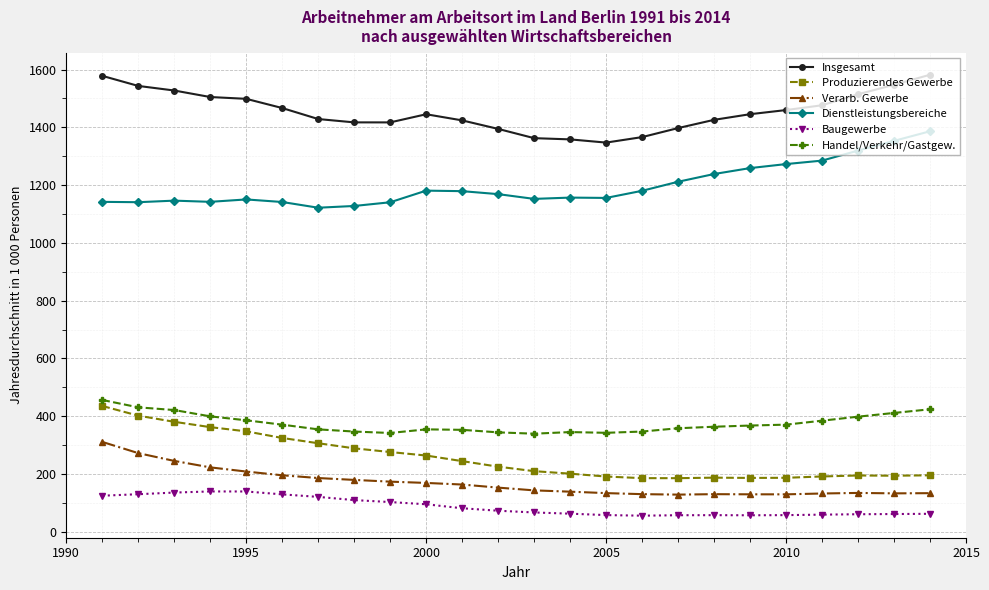

What is the sum of all Dienstleistungsbereiche values?

28752.0